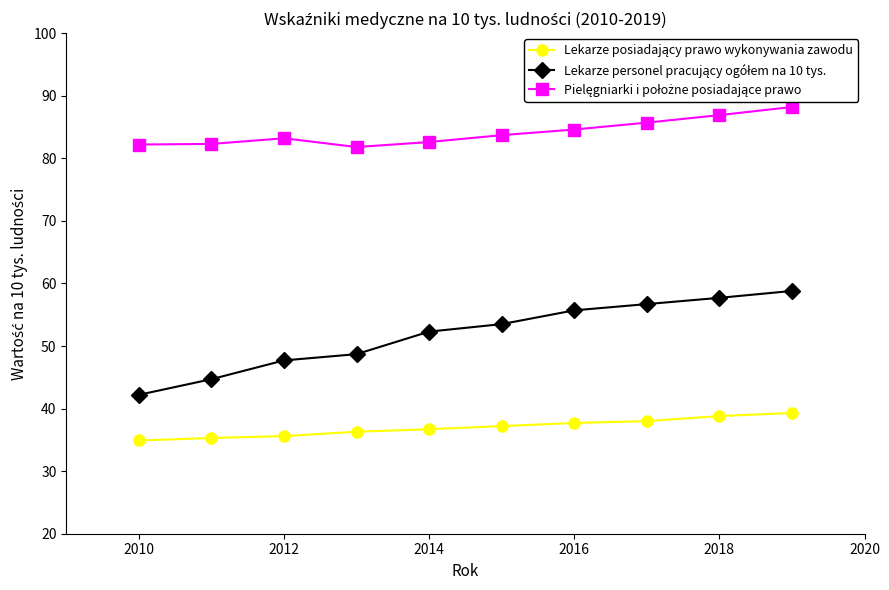

What is the maximum value shown in the chart?

88.2